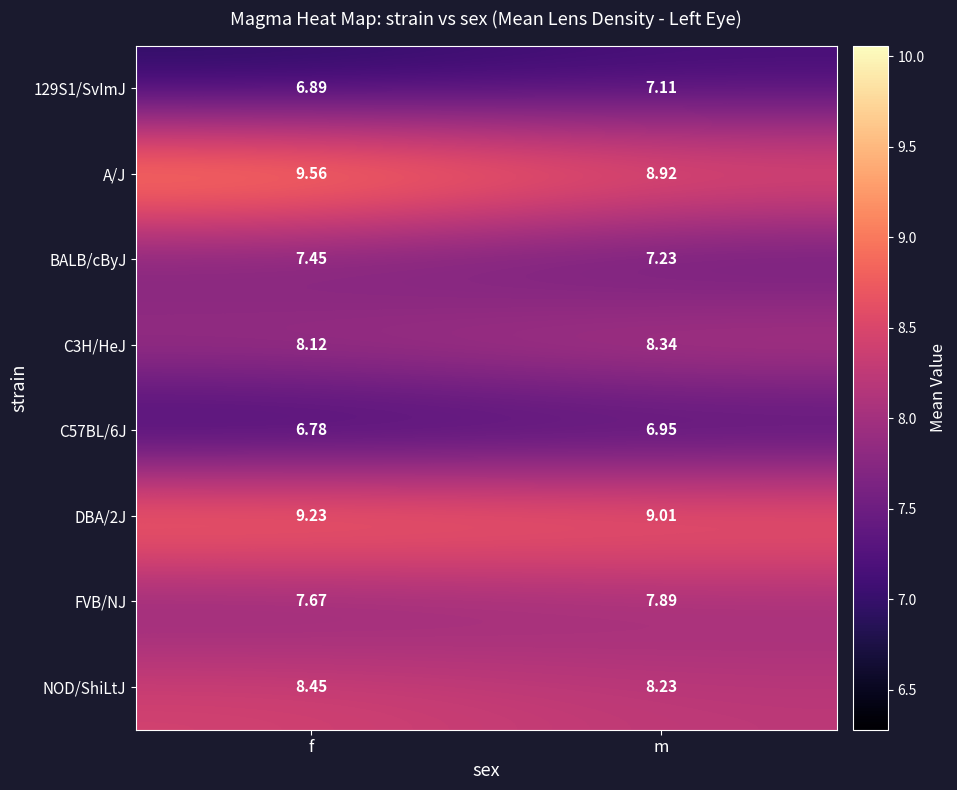

Count the number of categories in the chart.

2